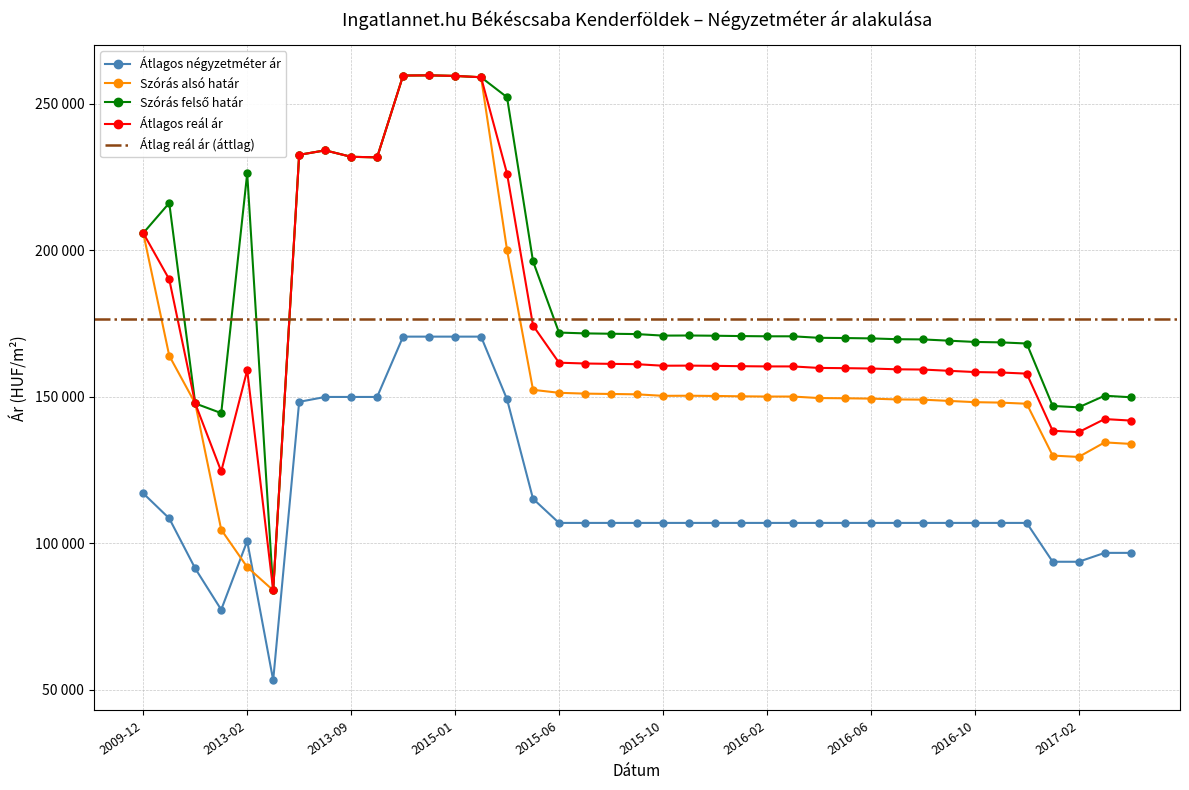

Which label corresponds to the smallest value in the chart?

2013-03